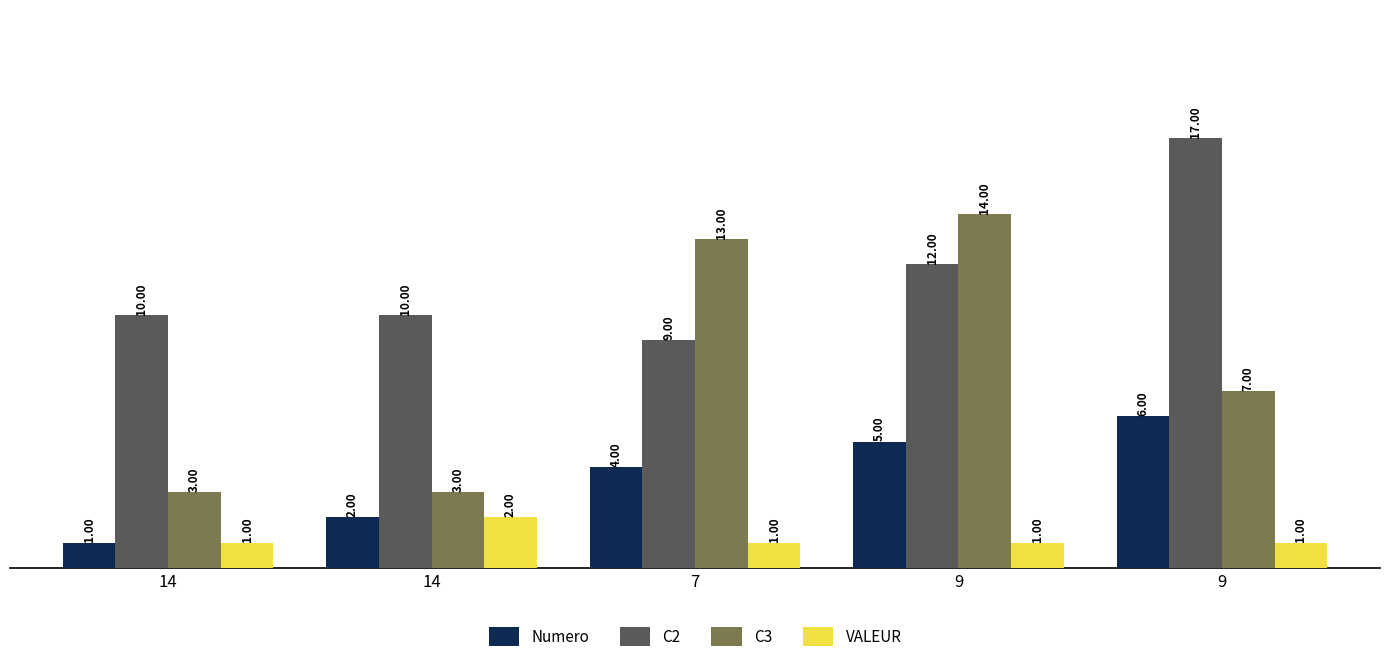

Count the number of data series in this chart.

4